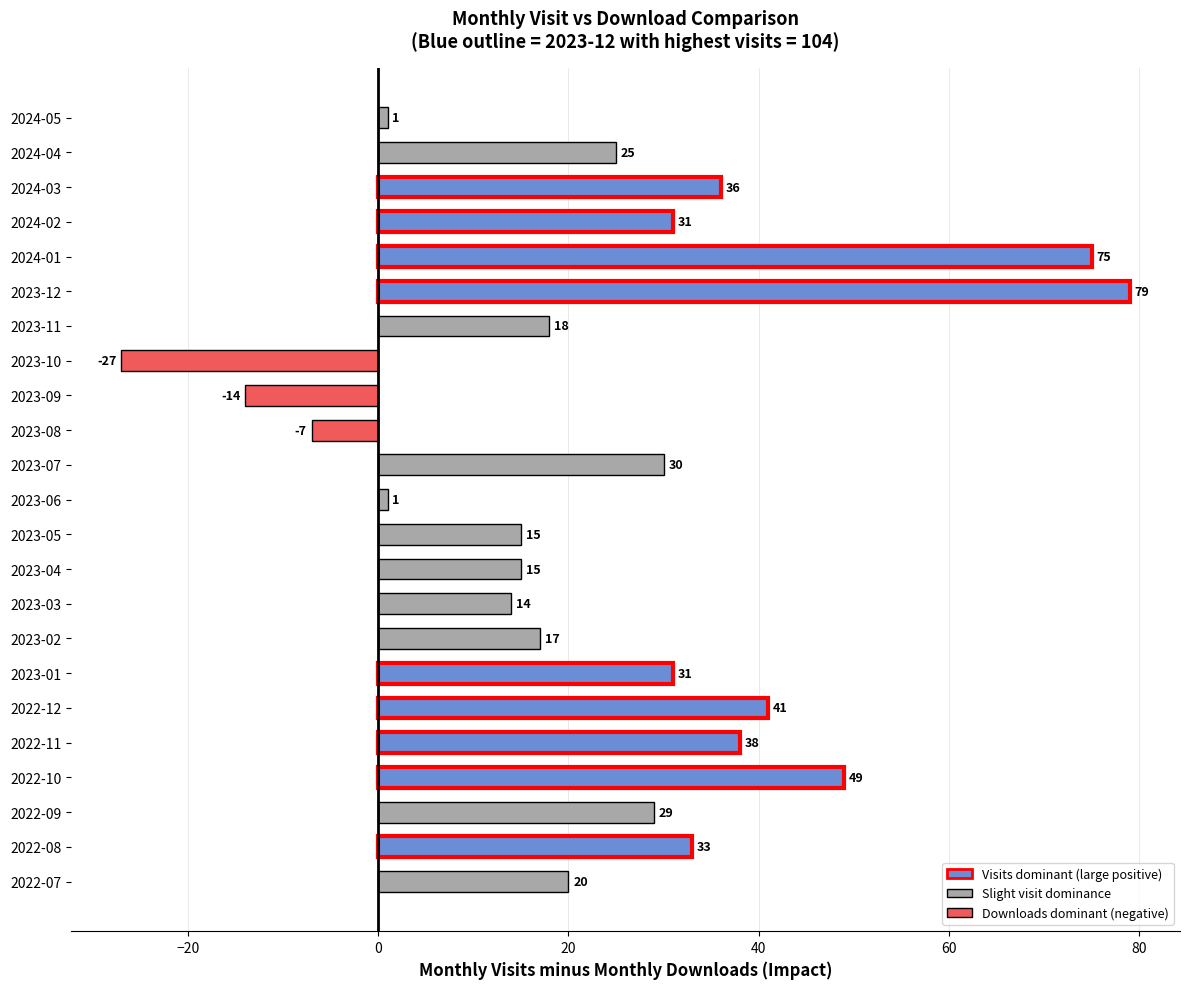

Is it true that the value at 2023-01 is 31?

True